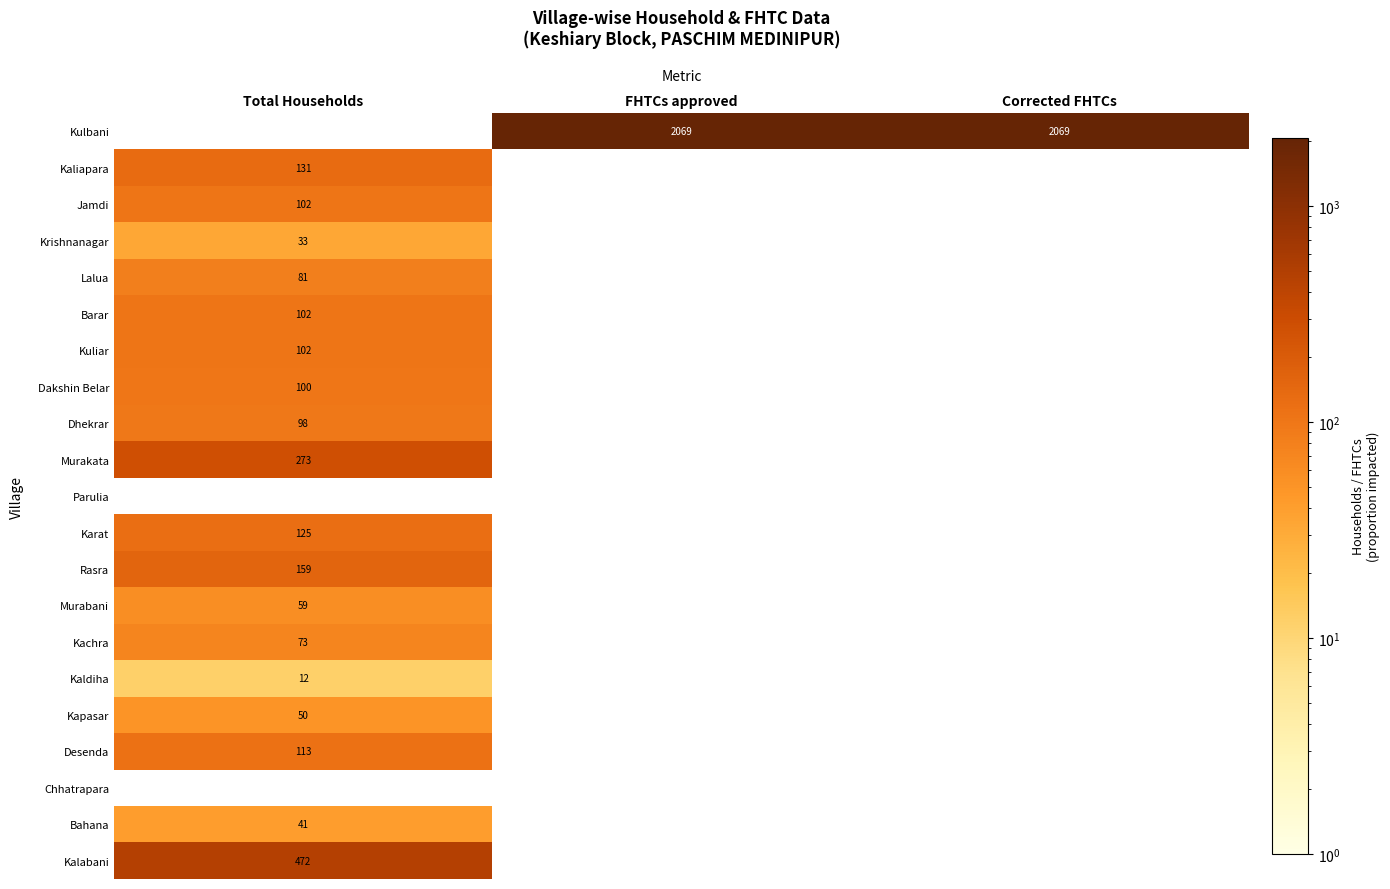

Between Total Households and FHTCs approved, which is larger?

FHTCs approved